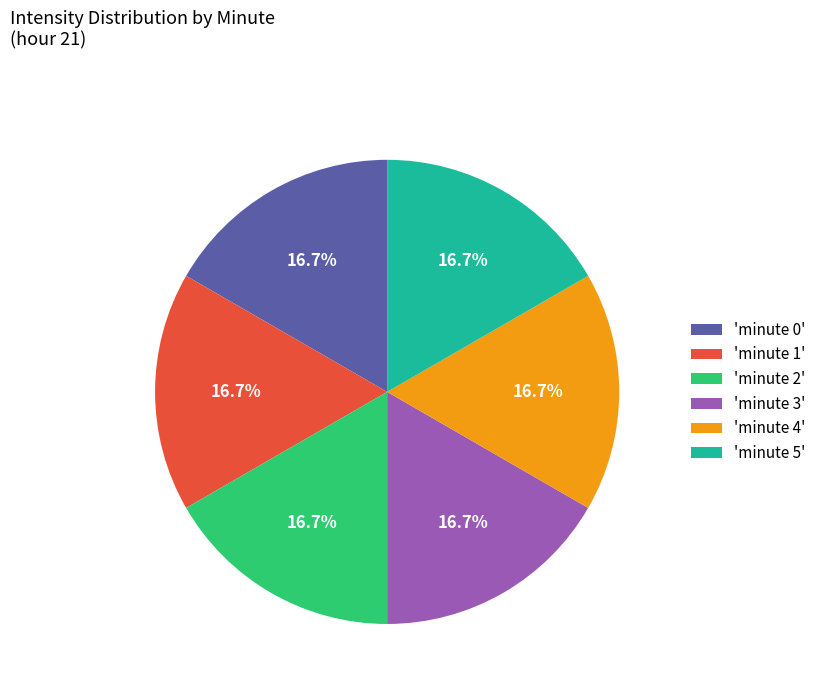

Combined, what portion of the pie is 'minute 5' and 'minute 2'?

33.3%